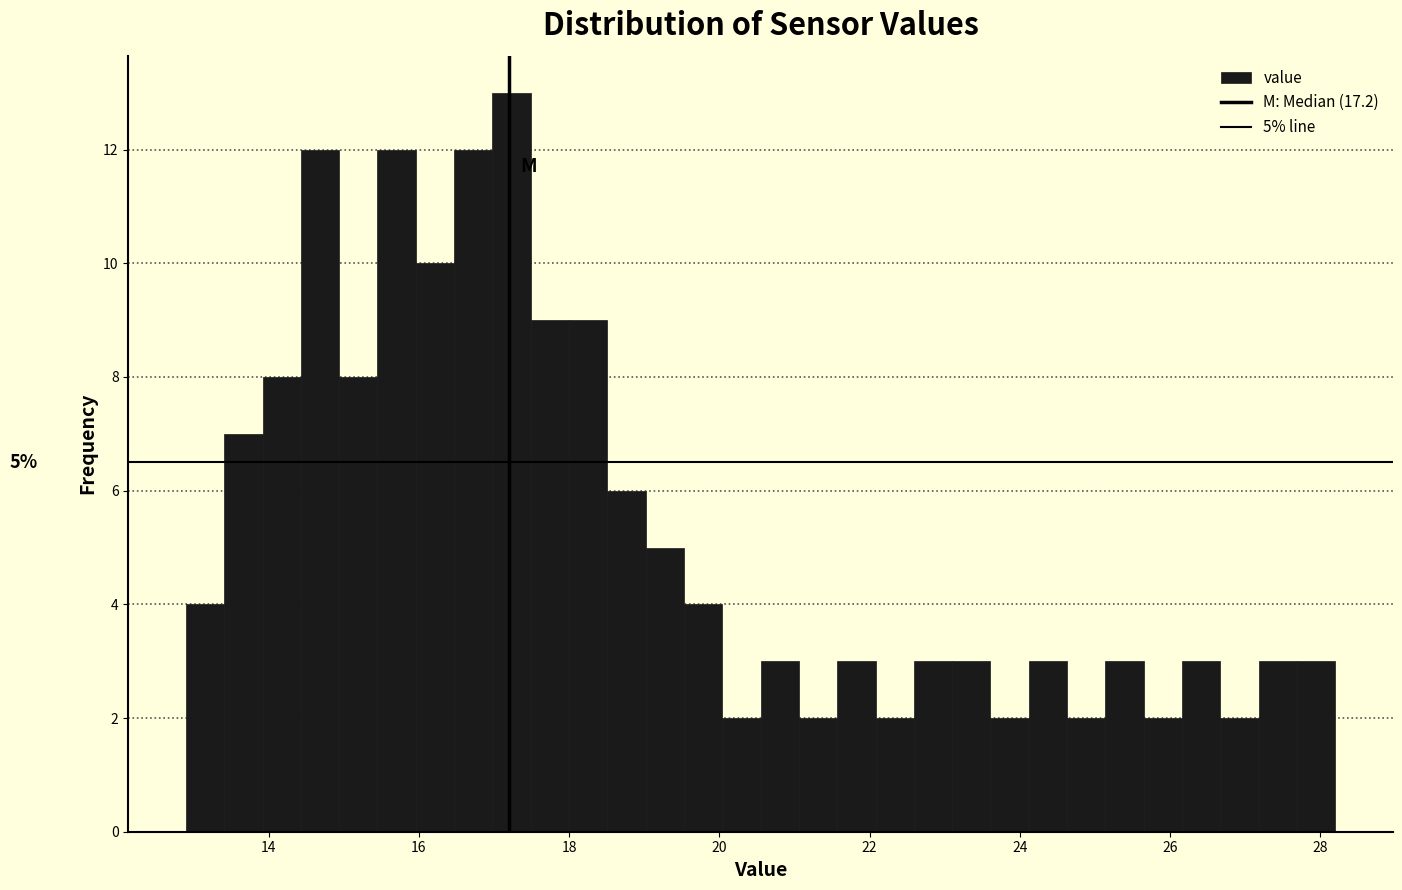

Around what value on the x-axis is the tallest bar? Give the approximate position of its centre, as read against the axis.

17.2